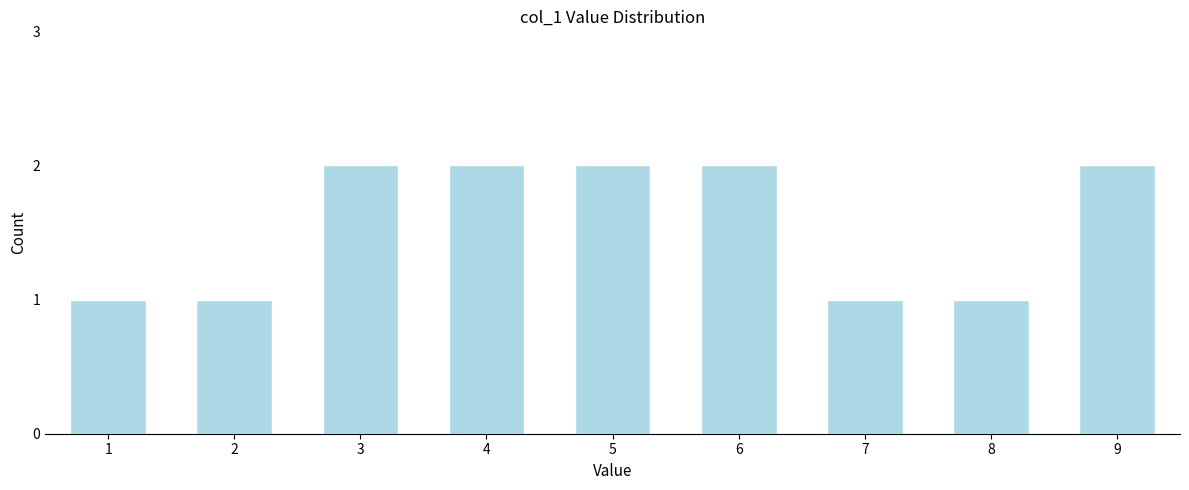

Reading right to left, list all the values displayed in this chart.

9=2	8=1	7=1	6=2	5=2	4=2	3=2	2=1	1=1